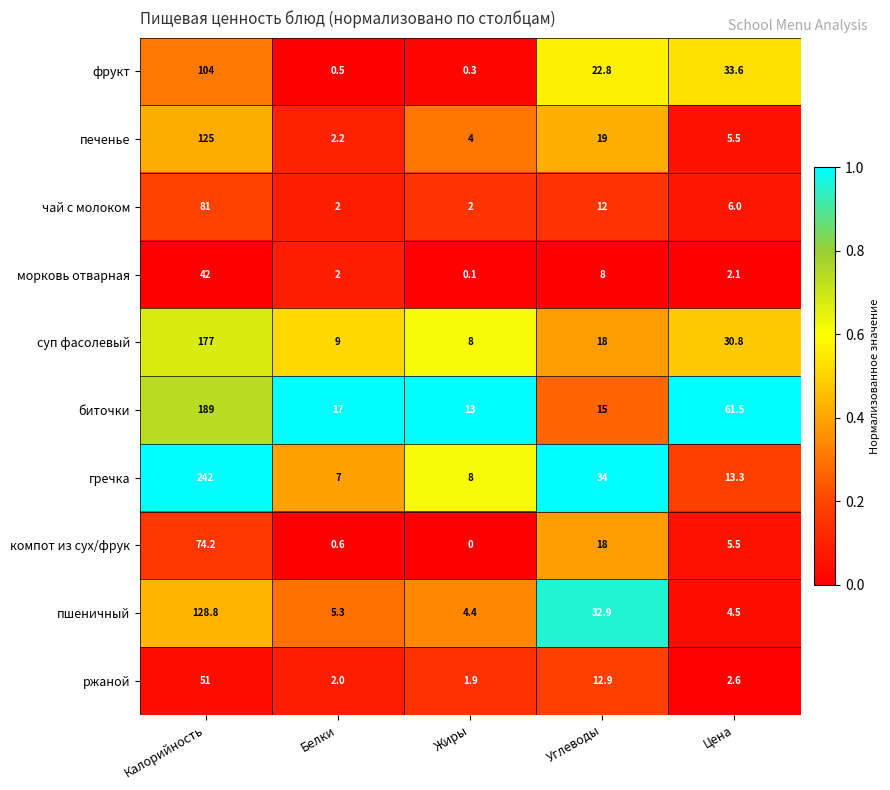

The value of чай с молоком at Жиры is 3.5. True or false?

False